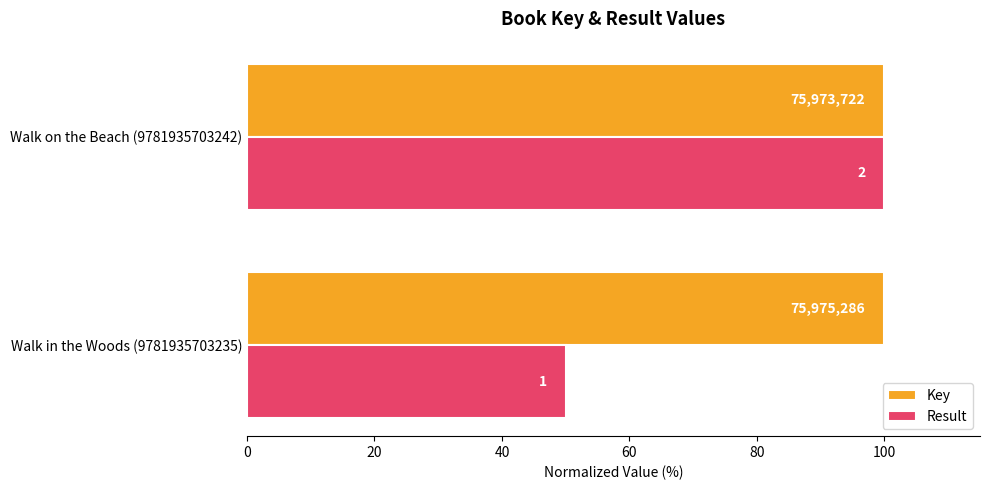

What are all the series names shown in the legend?

Key, Result